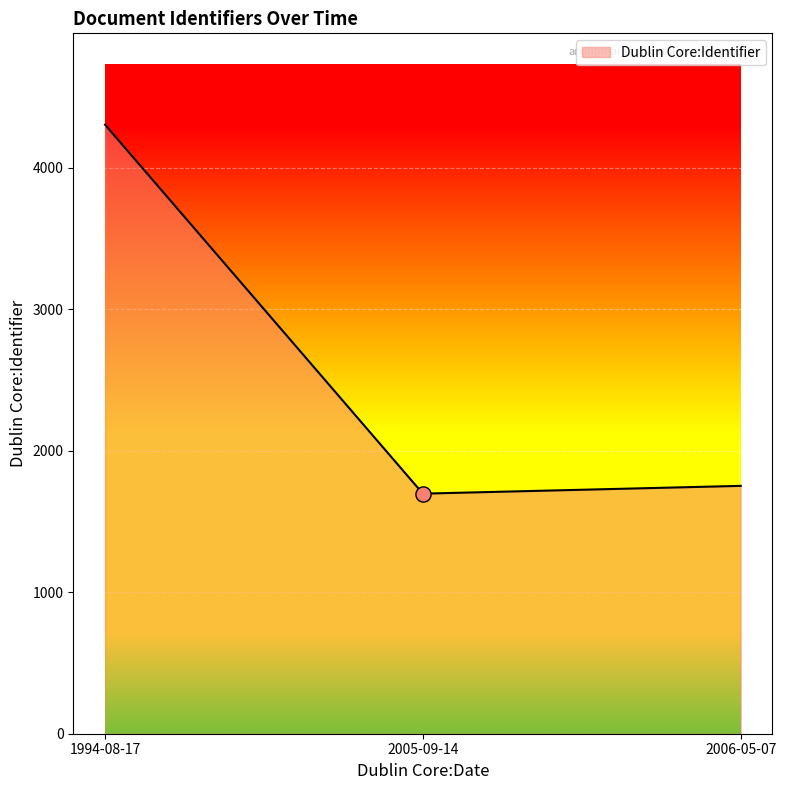

Approximately how many times larger is the value at 2005-09-14 compared to 2006-05-07?

1.0